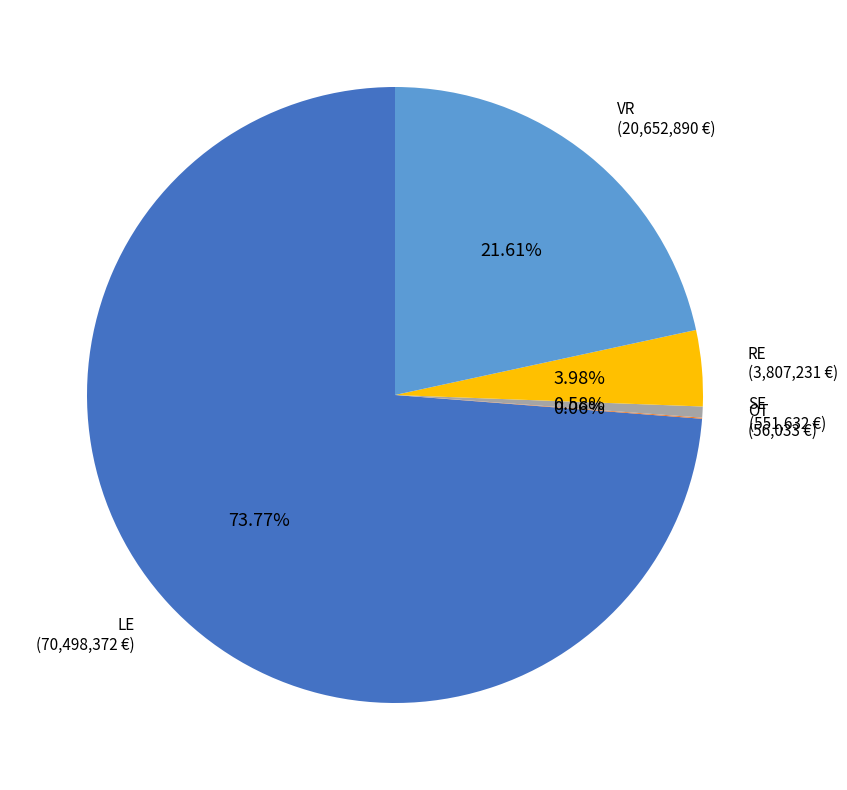

Does any single category account for the majority?

Yes